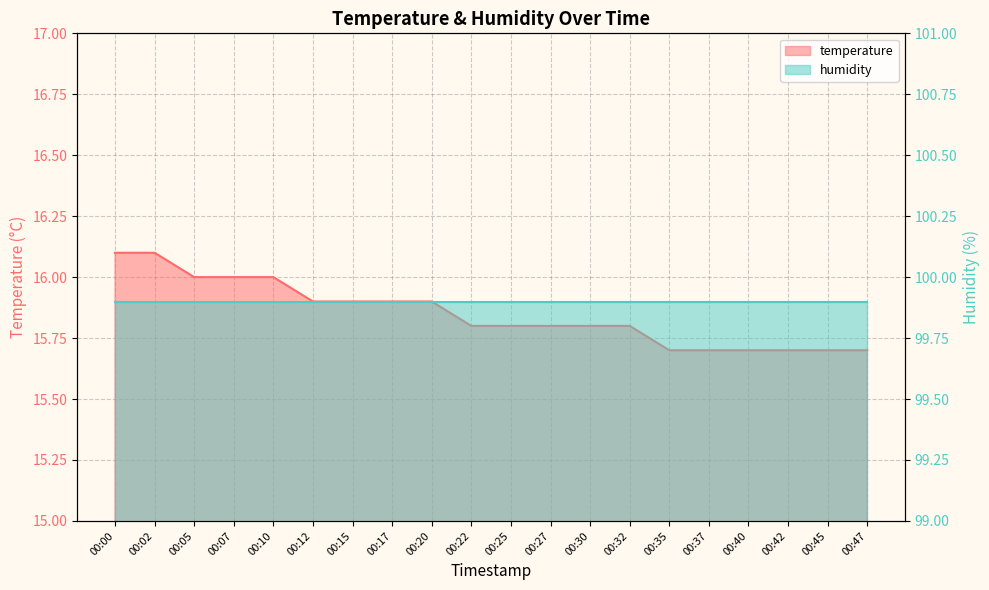

Approximately how many times larger is the value at 00:02 compared to 00:22?

1.0